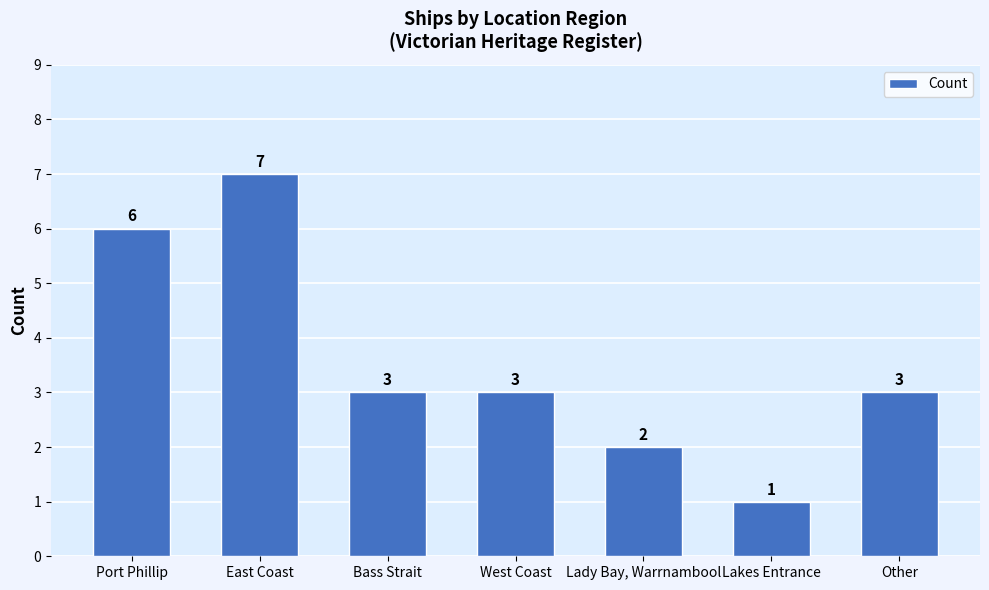

What is the difference between the second highest and second lowest values?

4